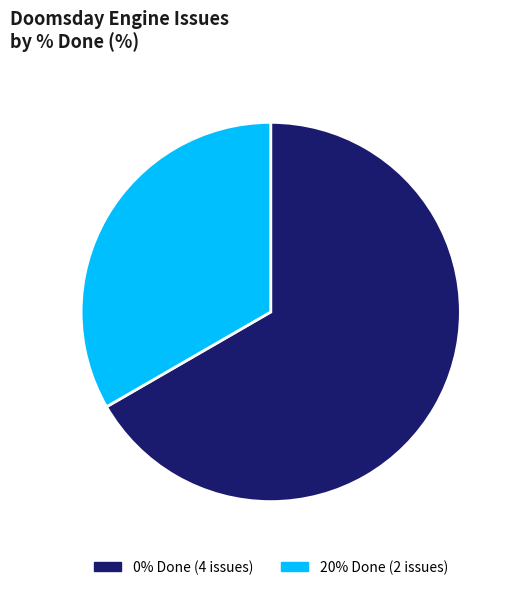

Rank the categories by value from lowest to highest.

20% Done (2 issues), 0% Done (4 issues)